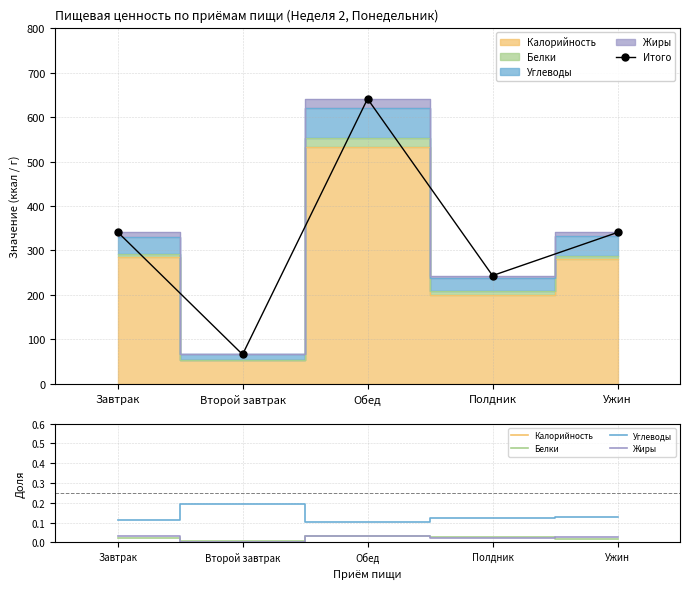

How many Жиры values are between 0 and 1?

5